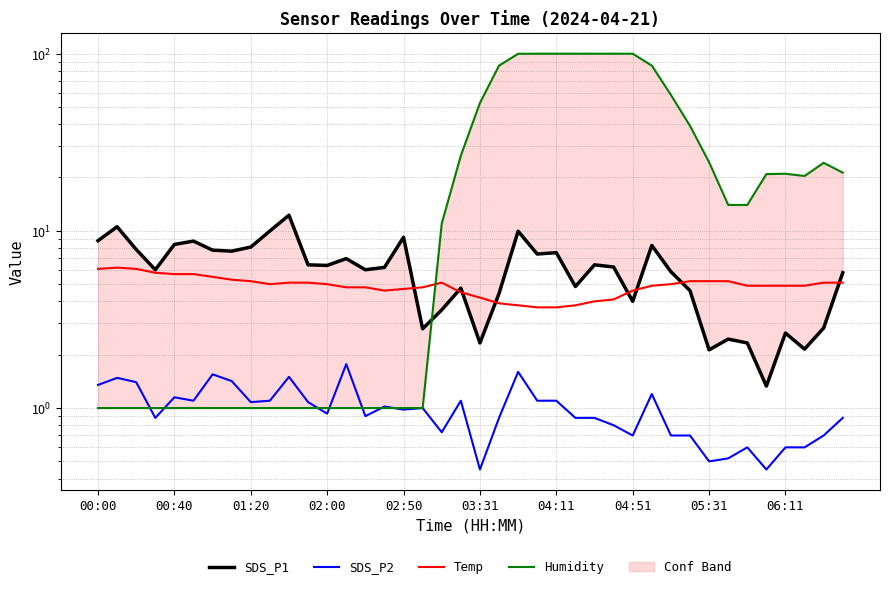

Where does the Temp series first go above 5?

00:00